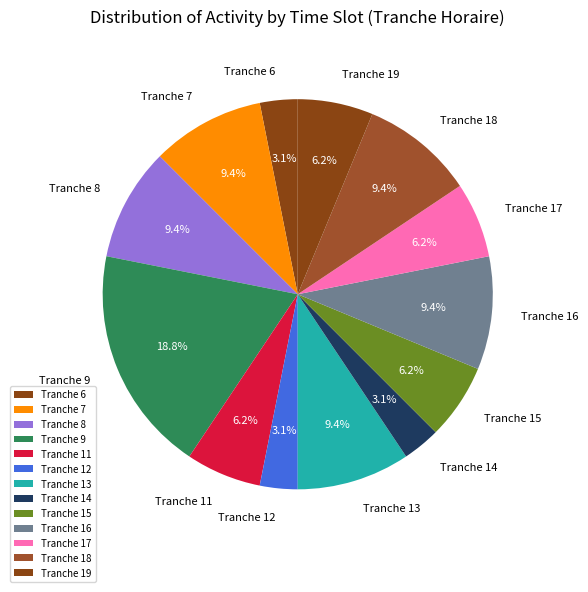

Between Tranche 8 and Tranche 9, which is larger?

Tranche 9